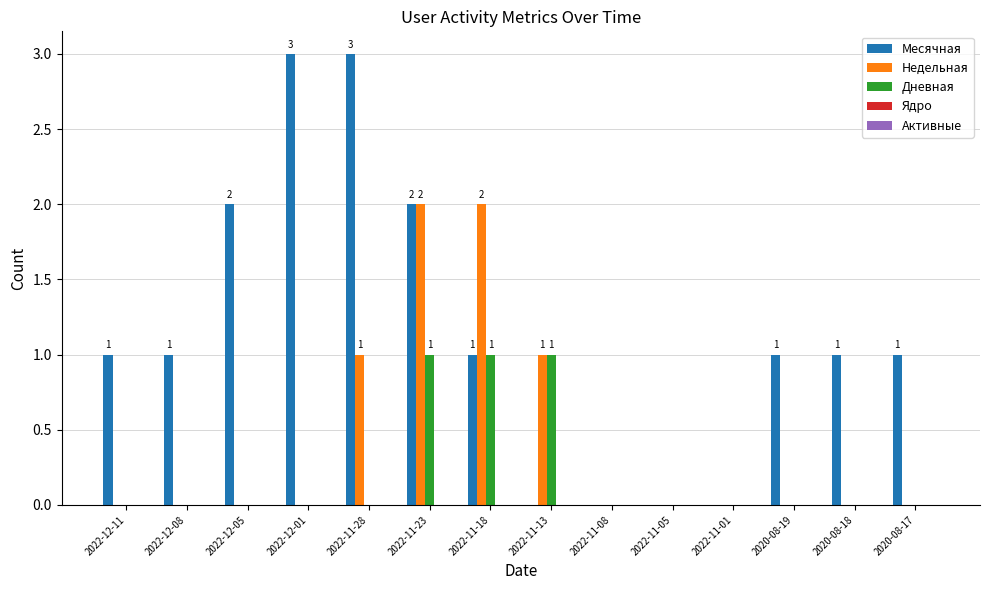

At which category is the sum across all series the highest?

2022-11-23